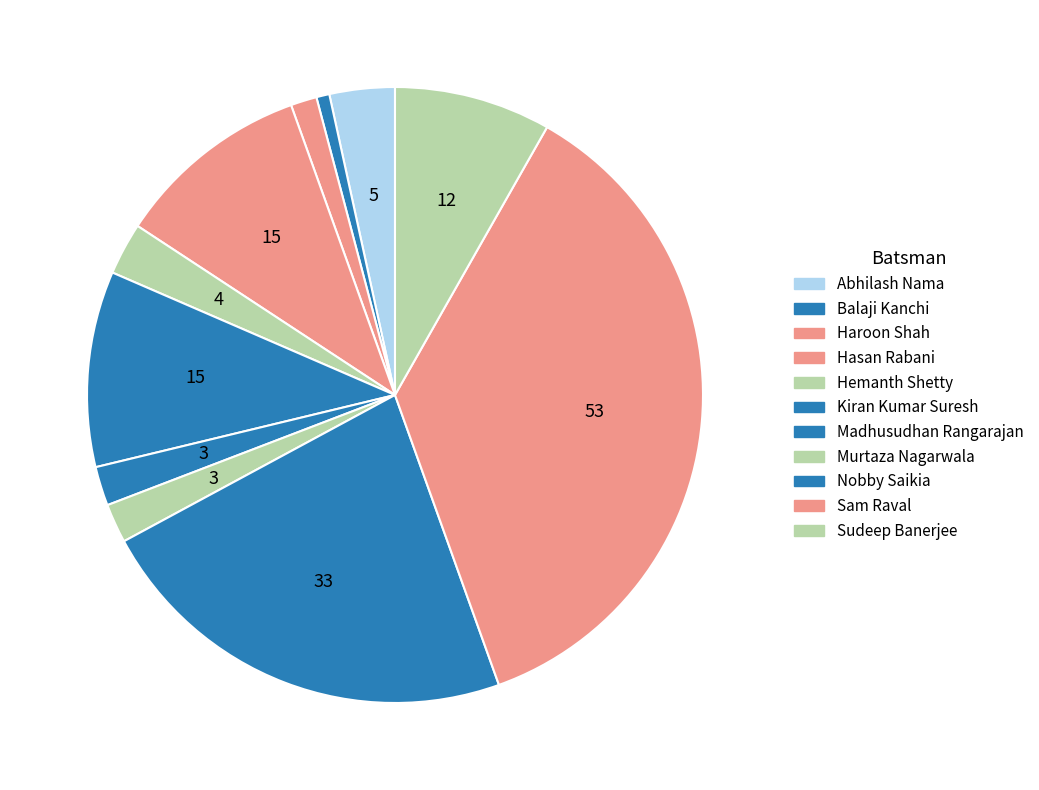

True or false: Sam Raval accounts for 47% of the total.

False